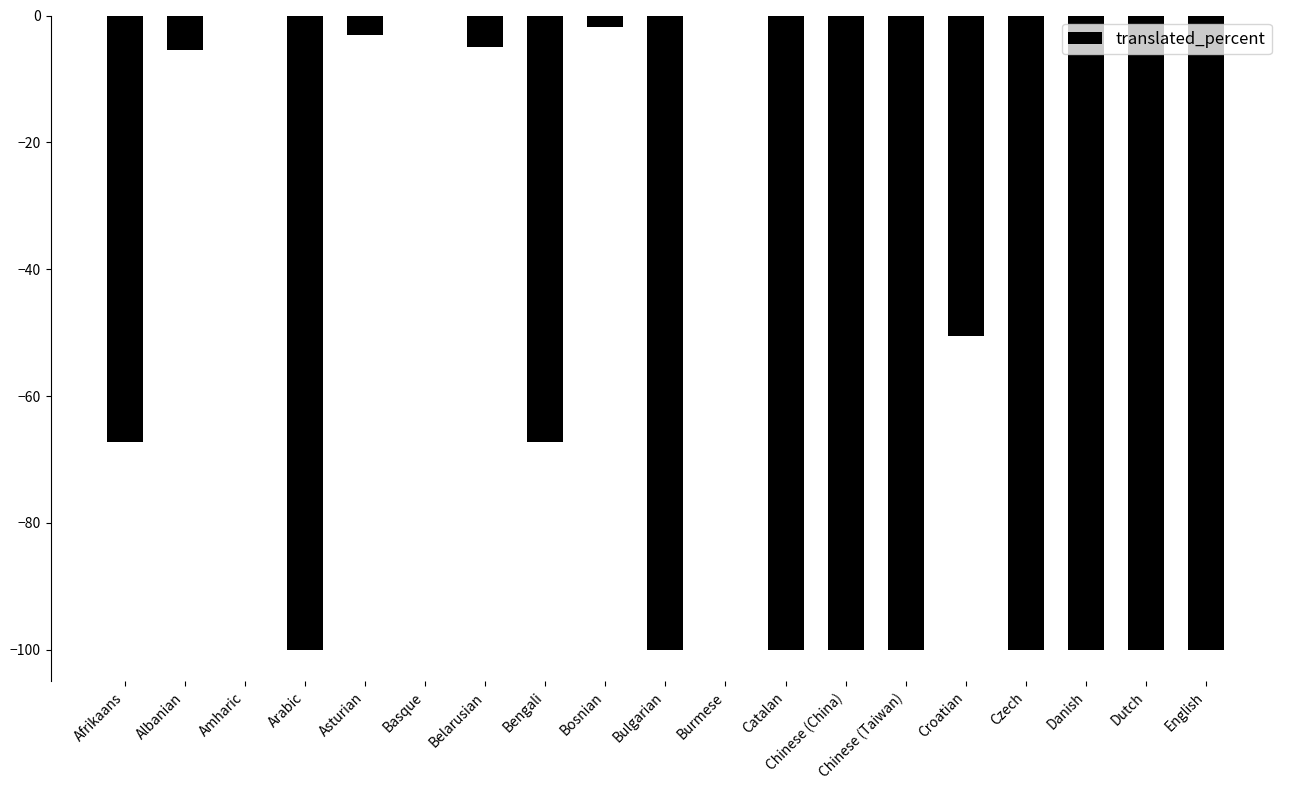

Is it true that the value at Dutch is -149.3?

False